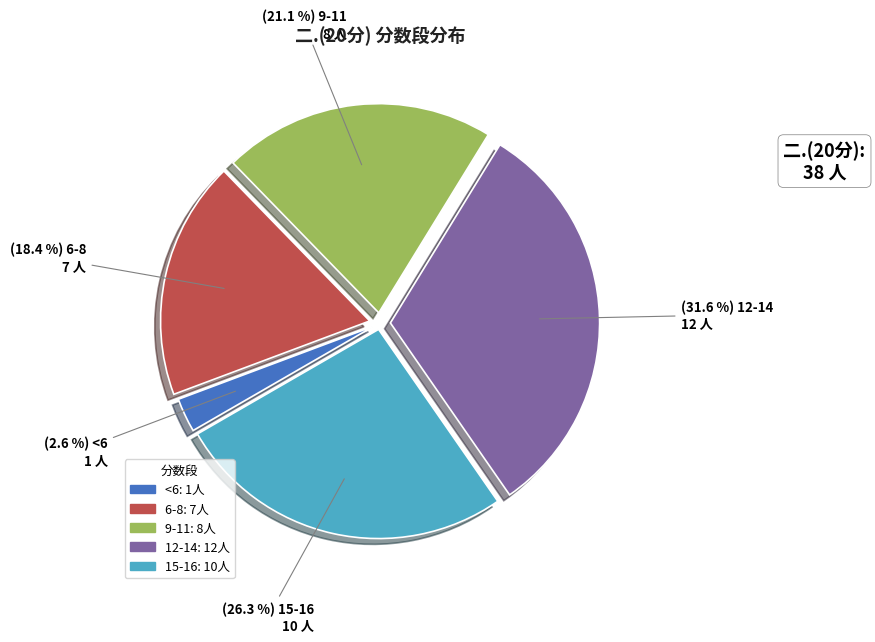

What percentage do 6-8 and 9-11 together represent?

39.5%